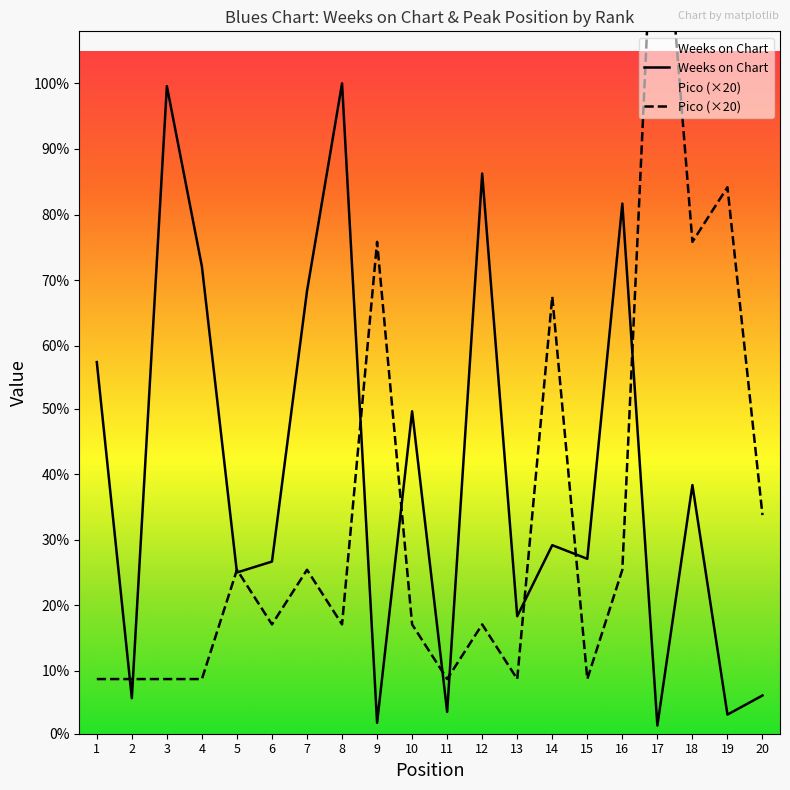

Rank the categories by Pico value from lowest to highest.

1, 2, 3, 4, 11, 13, 15, 6, 8, 10, 12, 5, 7, 16, 20, 14, 9, 18, 19, 17